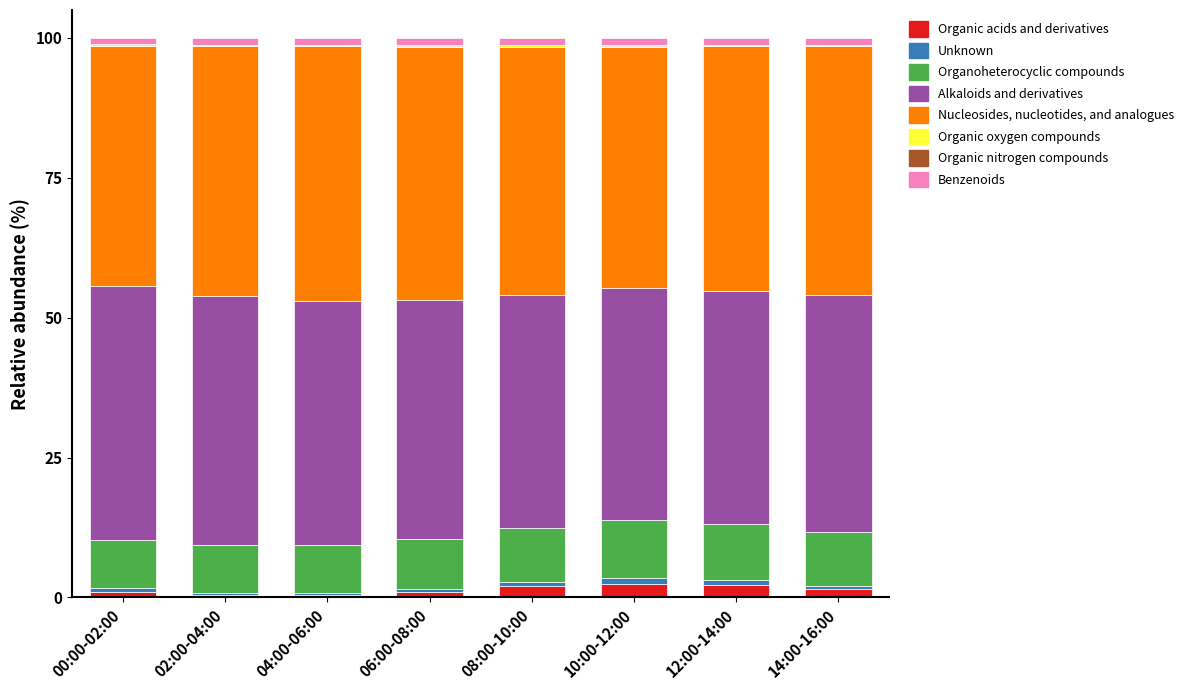

What is the highest value of the Organic acids and derivatives series?

2.4